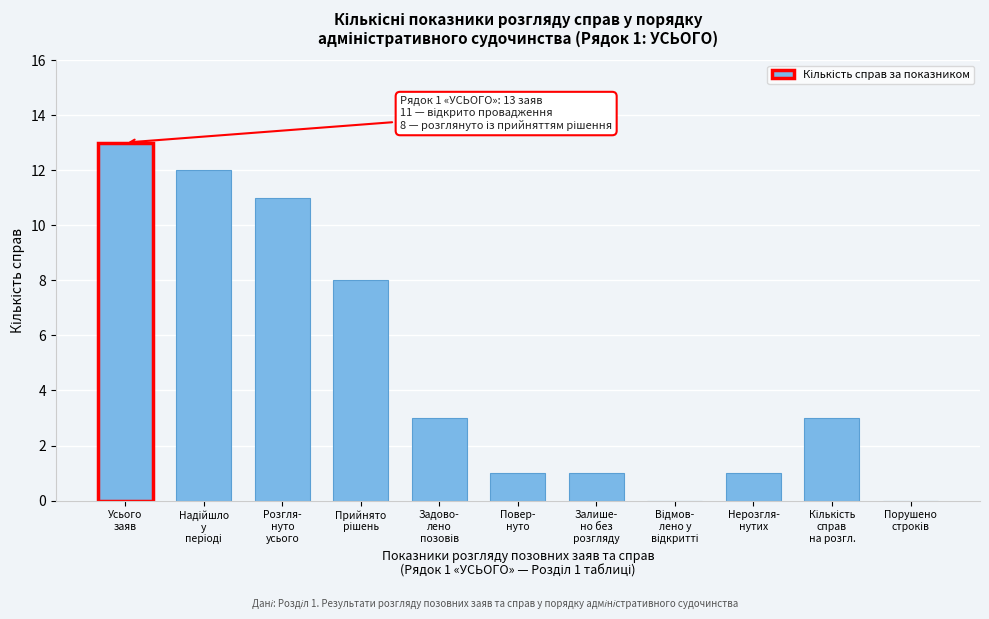

What is the maximum value shown in the chart?

13